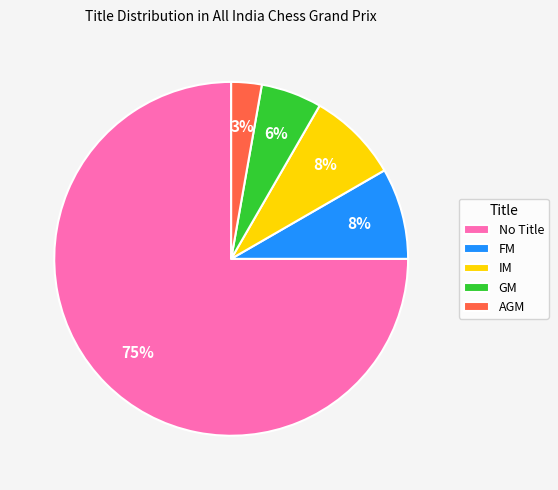

Do No Title and AGM together represent more than half of the pie?

Yes